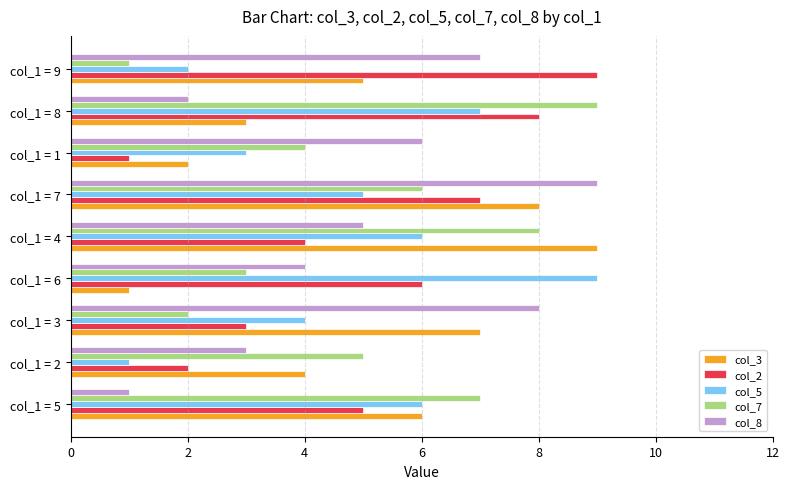

How many values in the col_7 series are below 5?

4